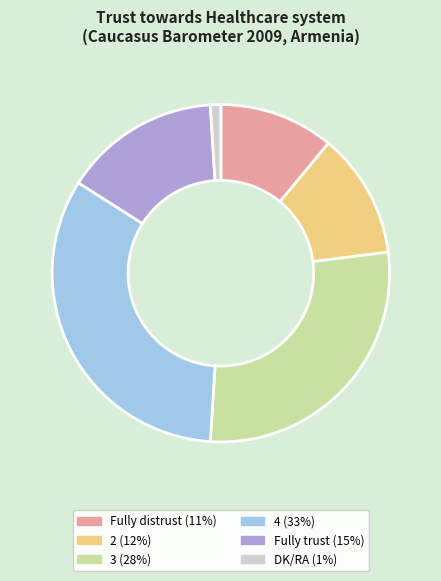

Combined, do DK/RA (1%) and Fully trust (15%) account for over 50%?

No